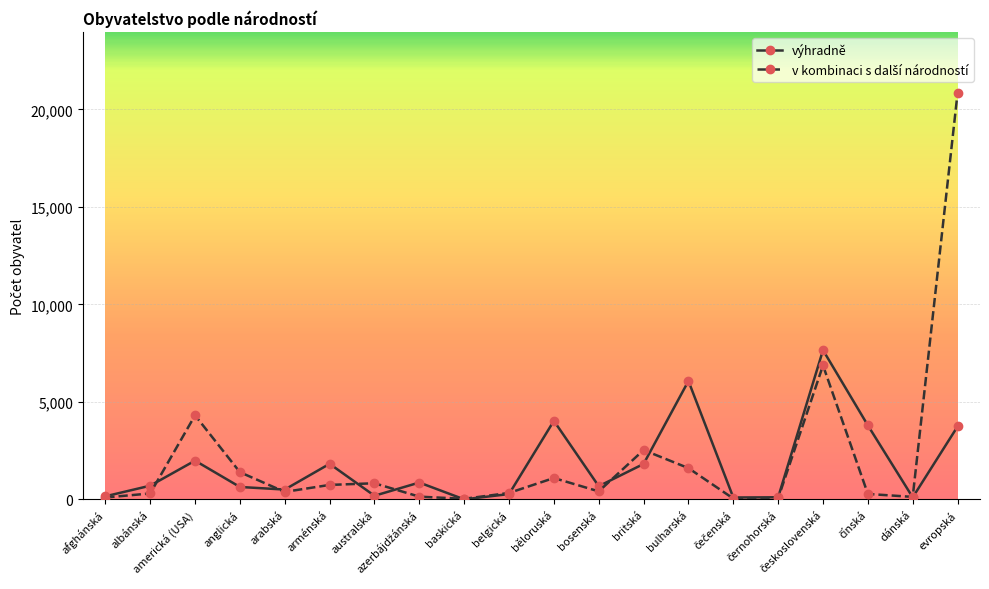

How many categories are shown in the chart?

20